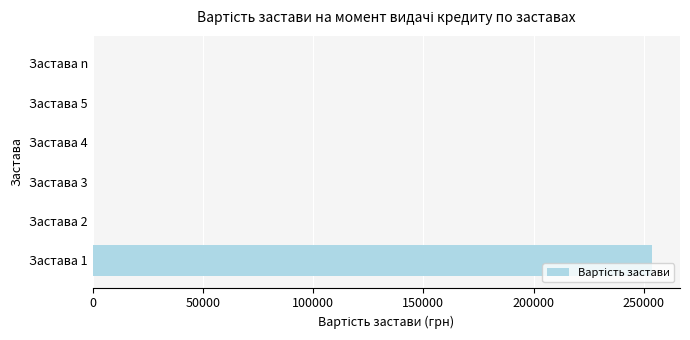

Reading bottom to top, extract all data points from this chart.

Застава 1=253751.0	Застава 2=0.0	Застава 3=0.0	Застава 4=0.0	Застава 5=0.0	Застава n=0.0